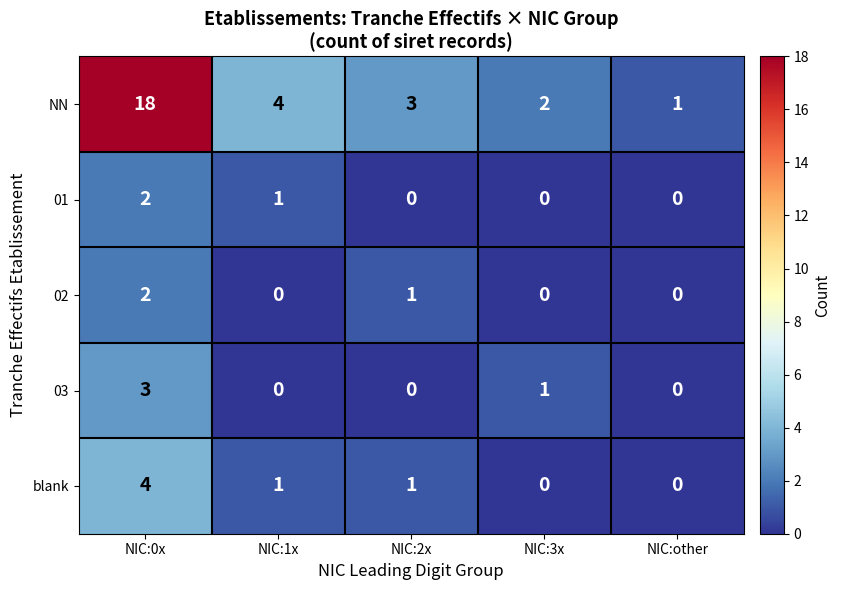

What is the sum of all blank values?

6